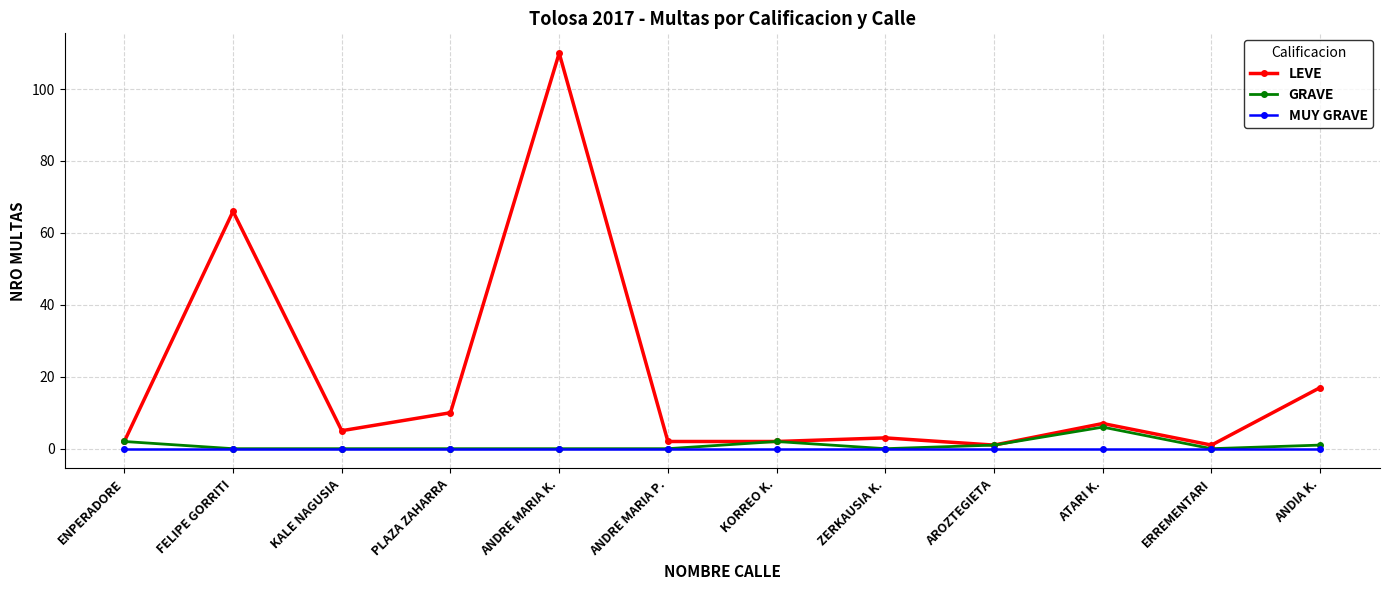

What is the difference between the LEVE values at ERREMENTARI and PLAZA ZAHARRA?

9